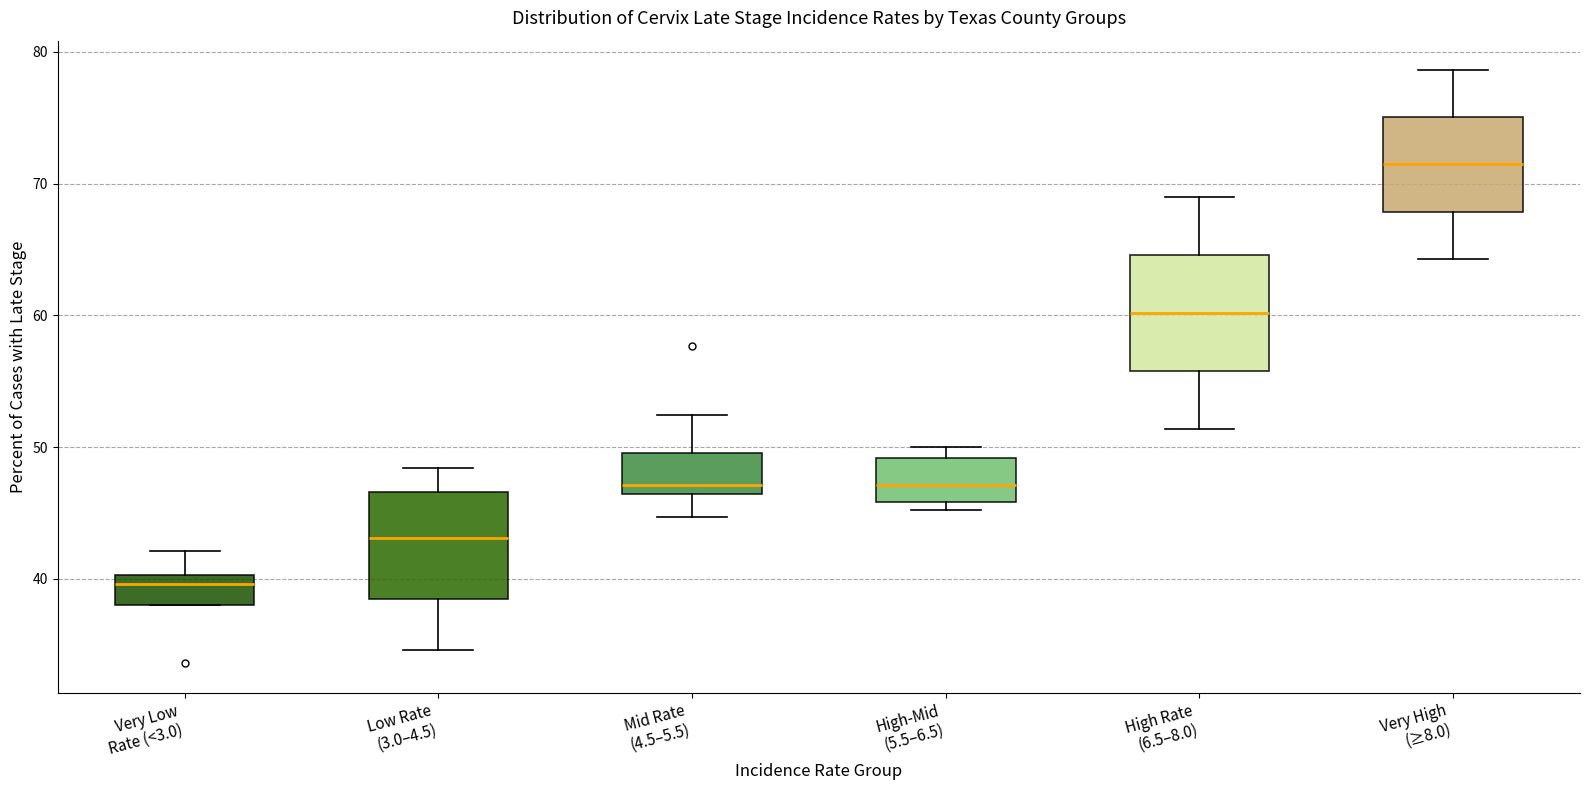

Reading left to right, transcribe this box plot: for each box, give where its median line is, the range the box spans, and where its two whiskers end, as read against the y-axis. The values are not printed on the chart, so give them approximately, as read against the axis.

Very Low Rate (<3.0): median 40 (just below the box's upper edge), box 38 to 40, whiskers 38 to 42
Low Rate (3.0–4.5): median 43, box 38 to 47, whiskers 35 to 48
Mid Rate (4.5–5.5): median 47, box 46 to 50, whiskers 45 to 52
High-Mid (5.5–6.5): median 47, box 46 to 49, whiskers 45 to 50
High Rate (6.5–8.0): median 60, box 56 to 65, whiskers 51 to 69
Very High (≥8.0): median 71, box 68 to 75, whiskers 64 to 79